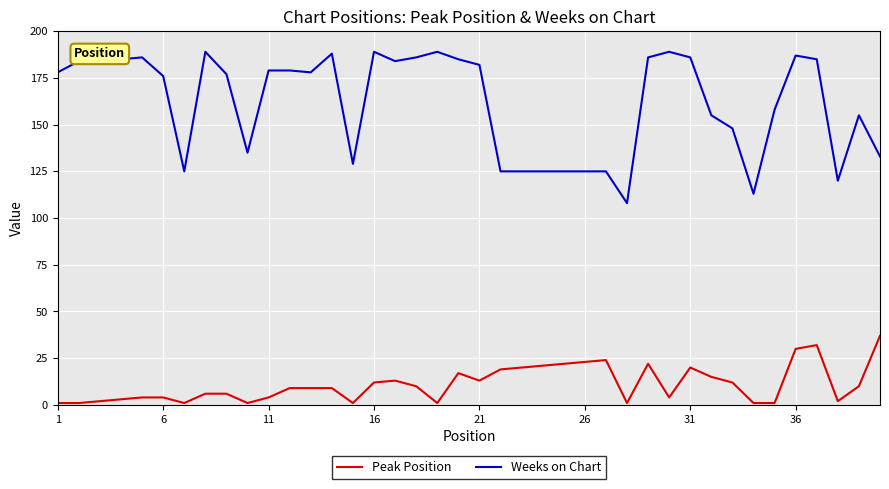

Count the number of categories in the chart.

40